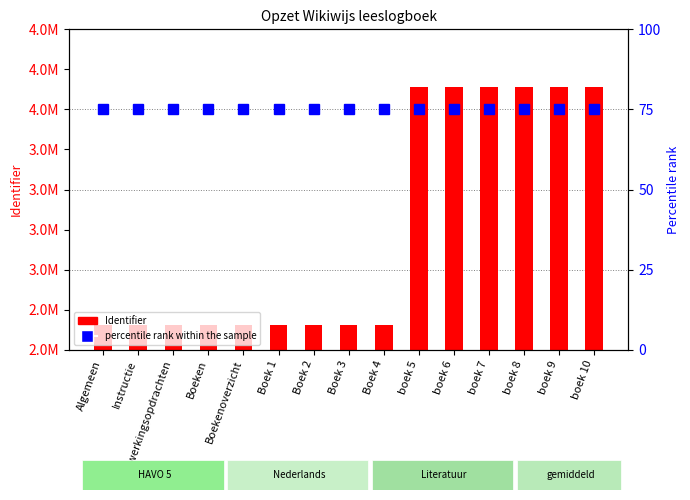

Reading left to right, what are all the values shown in this chart?

Identifier: Algemeen=2655733	Instructie=2655734	Verwerkingsopdrachten=2655736	Boeken=2655738	Boekenoverzicht=2655739	Boek 1=2655740	Boek 2=2655741	Boek 3=2655742	Boek 4=2655743	boek 5=4142819	boek 6=4142822	boek 7=4142818	boek 8=4142823	boek 9=4142824	boek 10=4142825
percentile rank within the sample: Algemeen=75	Instructie=75	Verwerkingsopdrachten=75	Boeken=75	Boekenoverzicht=75	Boek 1=75	Boek 2=75	Boek 3=75	Boek 4=75	boek 5=75	boek 6=75	boek 7=75	boek 8=75	boek 9=75	boek 10=75